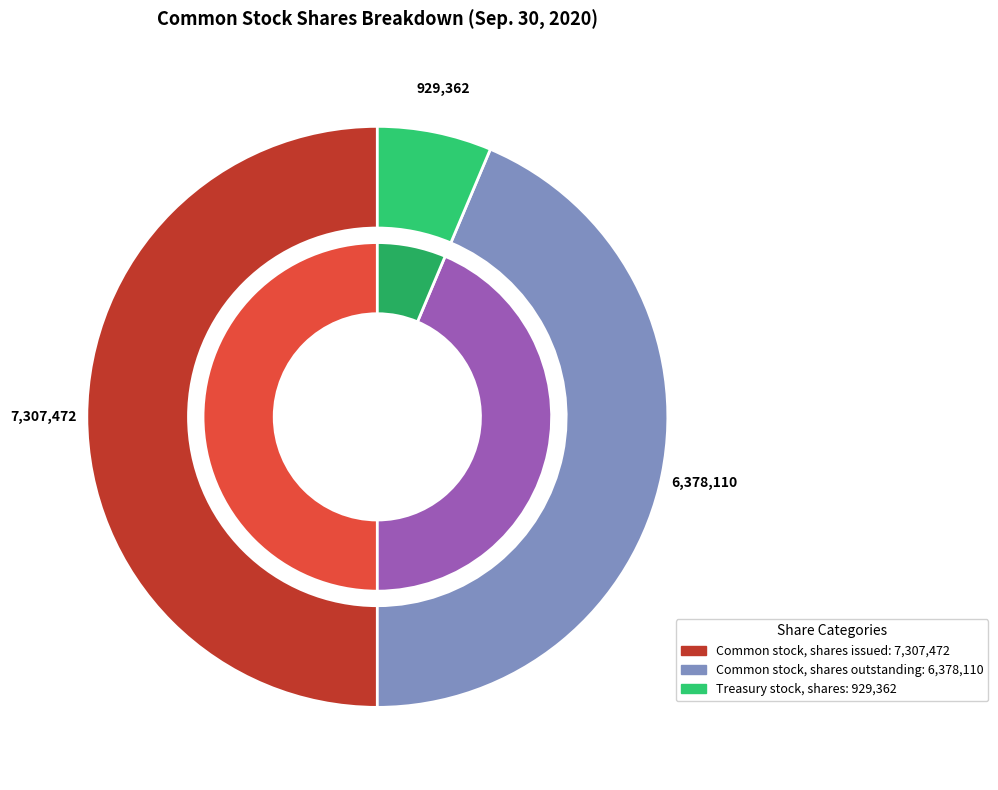

Is it true that Common stock, shares outstanding is 32% of the pie?

False